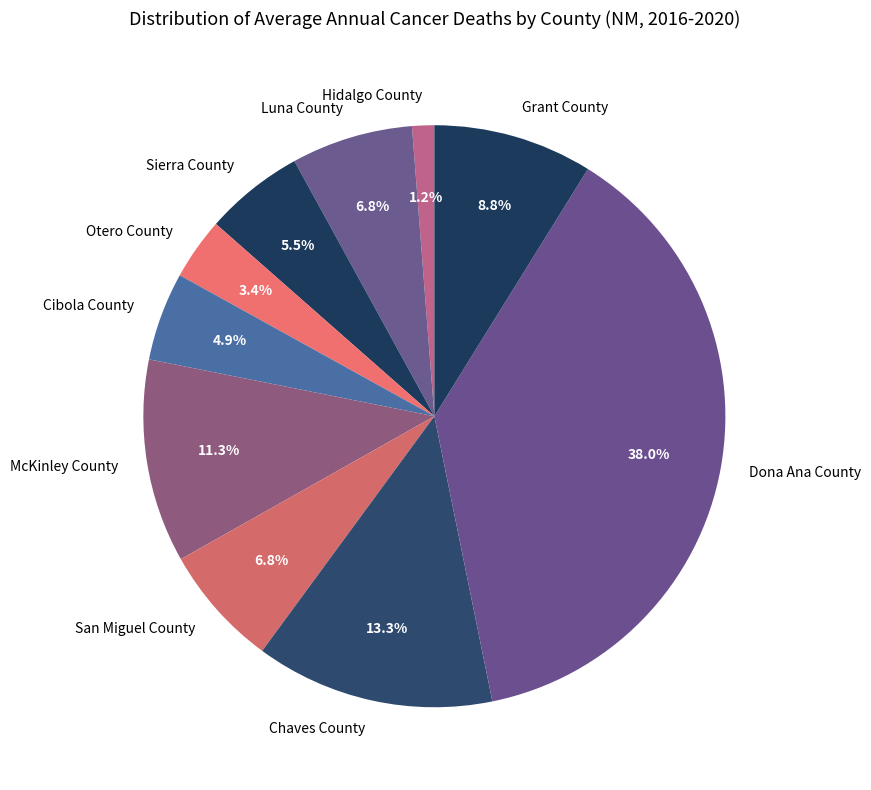

Is Luna County the majority of the pie?

No